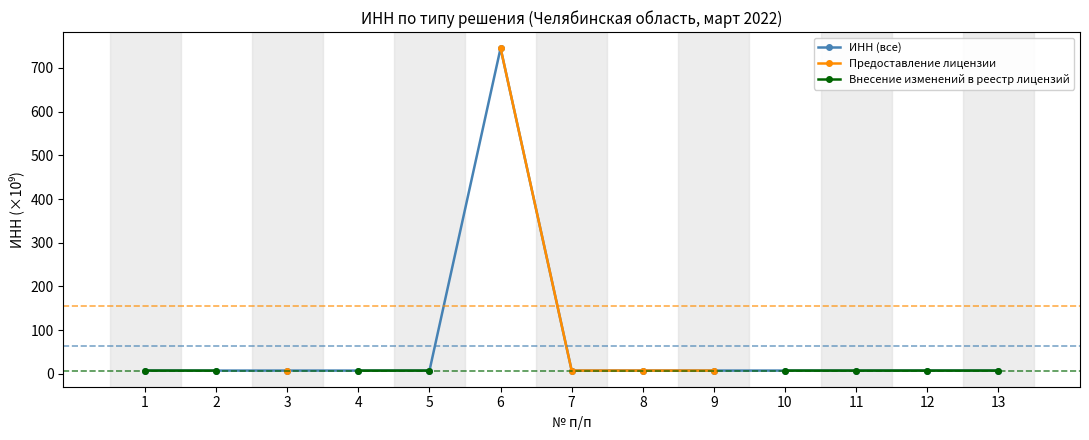

What is the value of the Предоставление лицензии point at the 8th from the left?

7.5